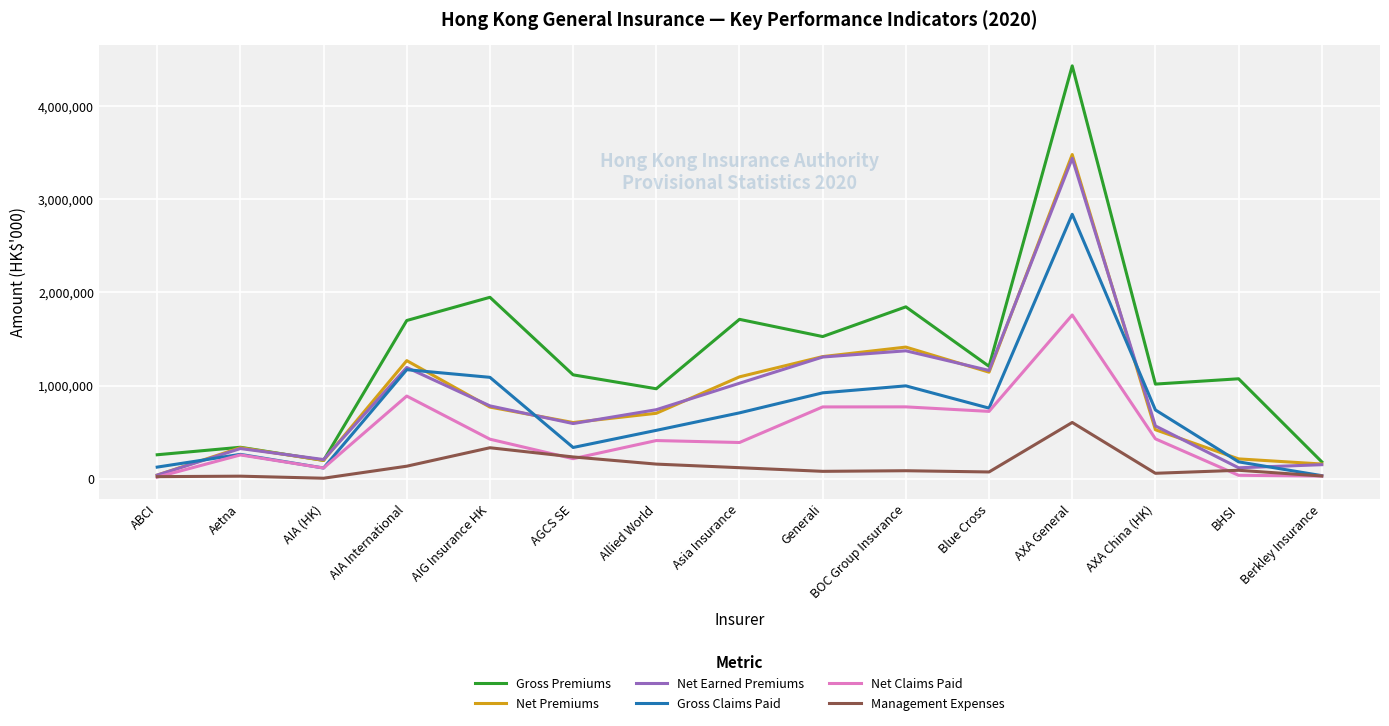

Is the value of Net Earned Premiums at AXA China (HK) greater than the value of Gross Premiums at Asia Insurance?

No